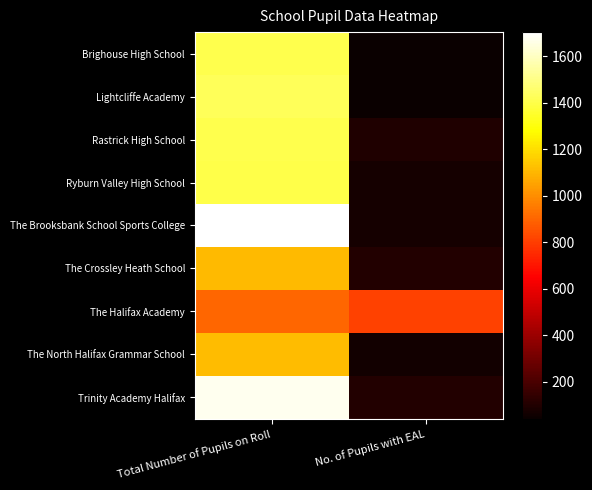

Reading right to left, transcribe all the data shown in this chart.

Brighouse High School: No. of Pupils with EAL=44	Total Number of Pupils on Roll=1407
Lightcliffe Academy: No. of Pupils with EAL=41	Total Number of Pupils on Roll=1431
Rastrick High School: No. of Pupils with EAL=93	Total Number of Pupils on Roll=1411
Ryburn Valley High School: No. of Pupils with EAL=69	Total Number of Pupils on Roll=1403
The Brooksbank School Sports College: No. of Pupils with EAL=68	Total Number of Pupils on Roll=1704
The Crossley Heath School: No. of Pupils with EAL=100	Total Number of Pupils on Roll=1107
The Halifax Academy: No. of Pupils with EAL=810	Total Number of Pupils on Roll=904
The North Halifax Grammar School: No. of Pupils with EAL=62	Total Number of Pupils on Roll=1117
Trinity Academy Halifax: No. of Pupils with EAL=100	Total Number of Pupils on Roll=1676